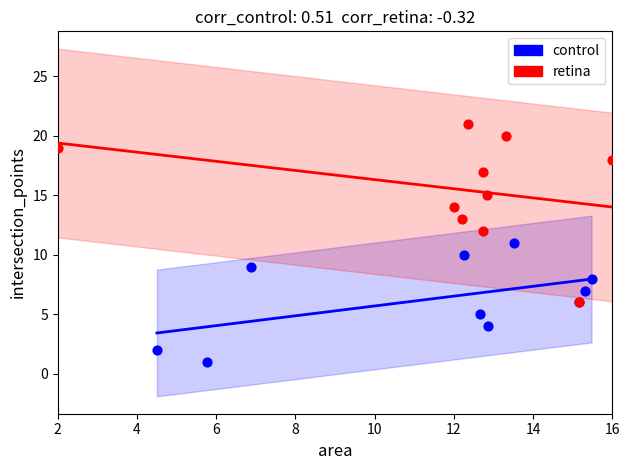

Which series has the widest spread of Y values?

retina